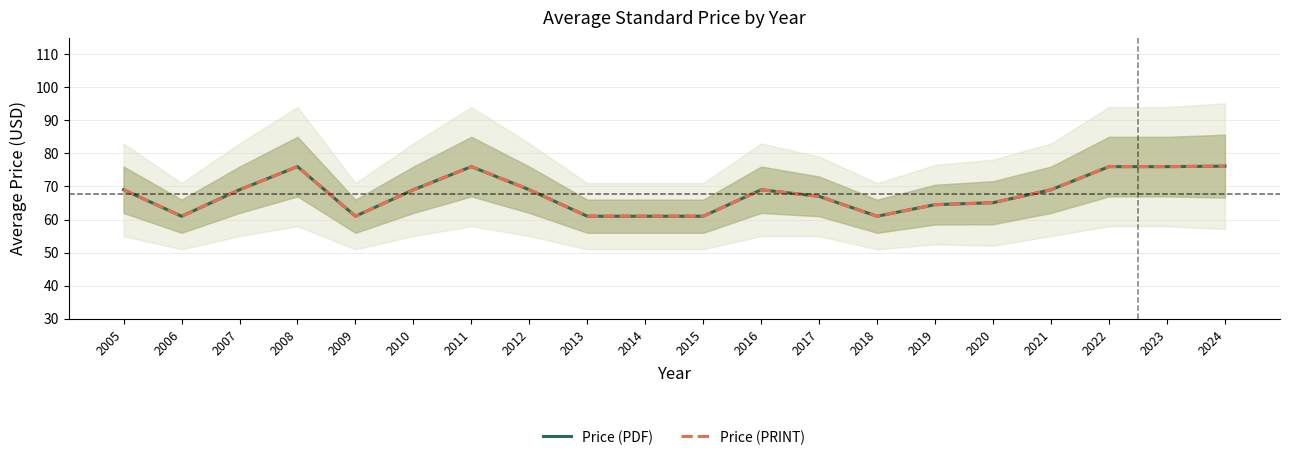

What is the average value of the Price (PRINT) series?

67.8